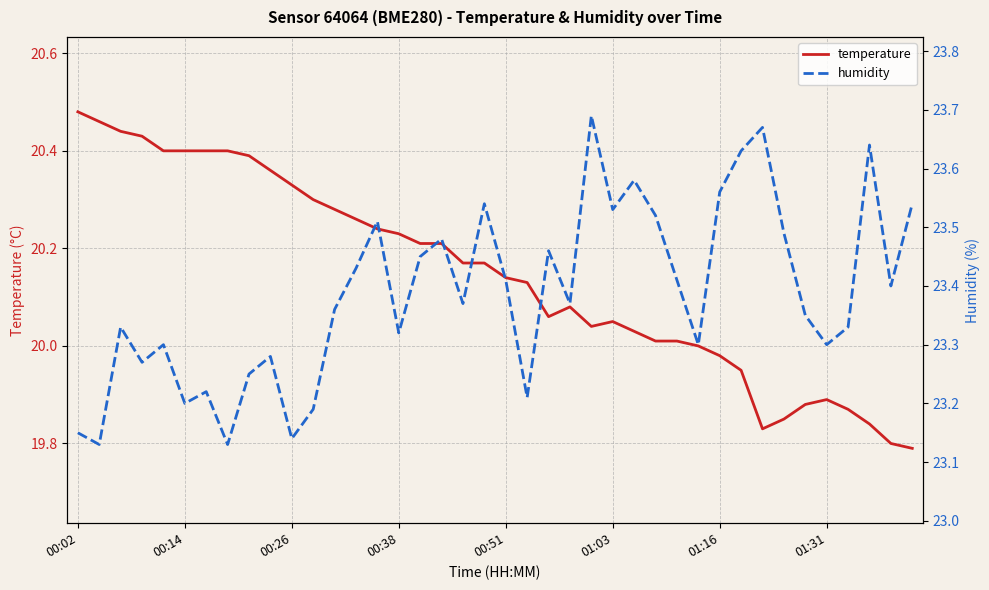

What is the minimum value for humidity?

23.1